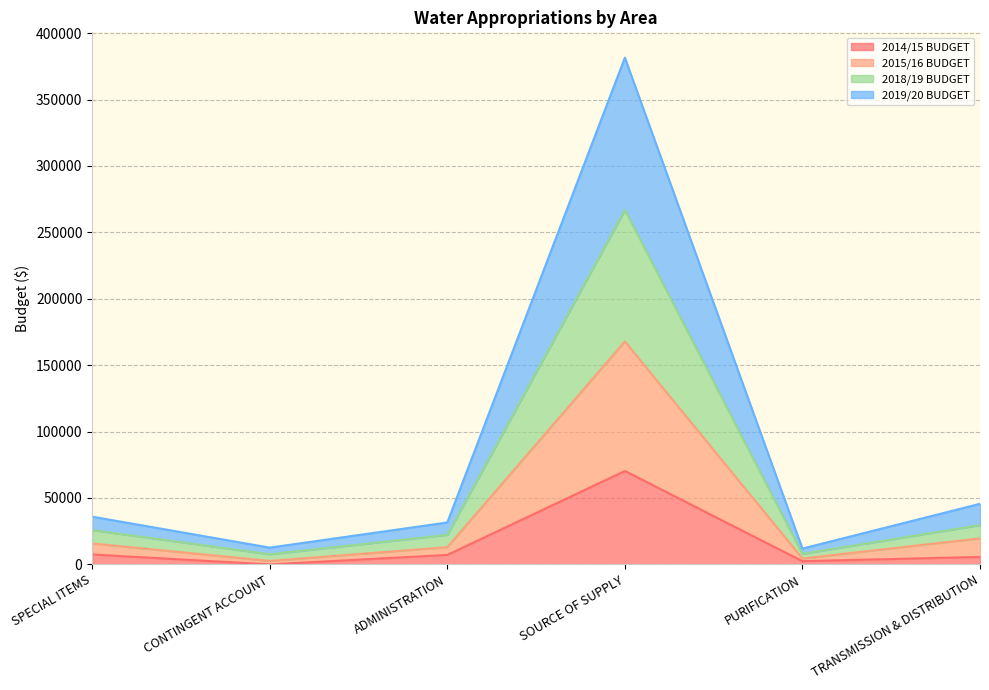

At which category is the sum across all series the highest?

SOURCE OF SUPPLY